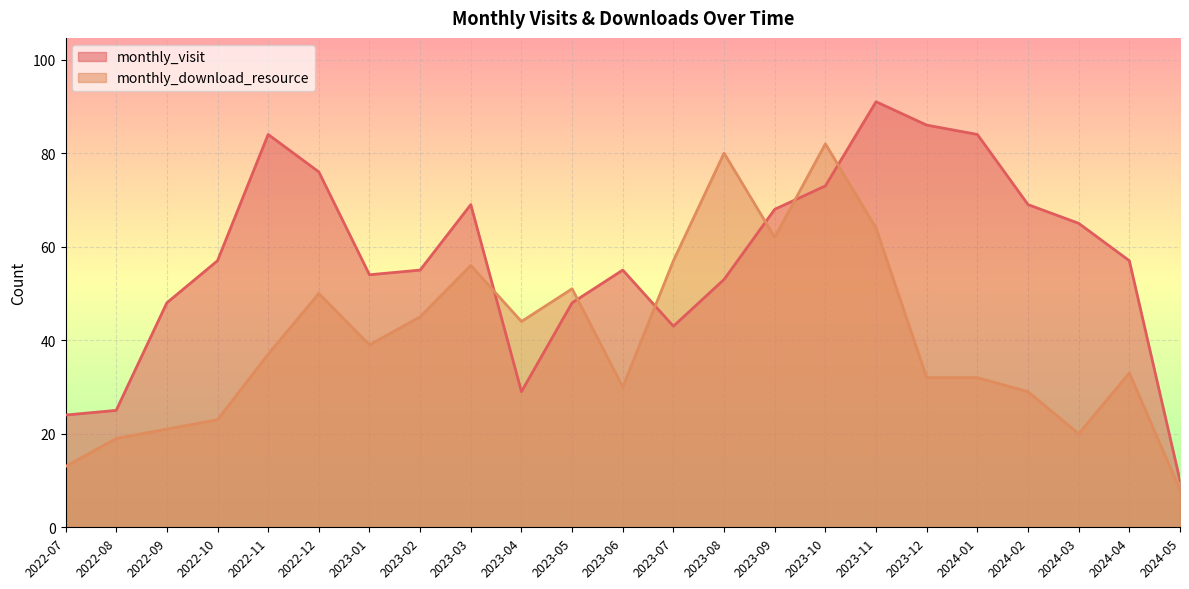

What is the maximum value shown in the chart?

91